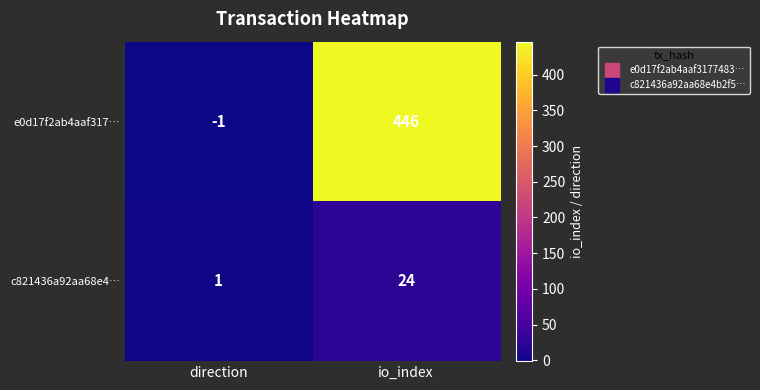

Is it true that c821436a92aa68e4… equals 37 at io_index?

False